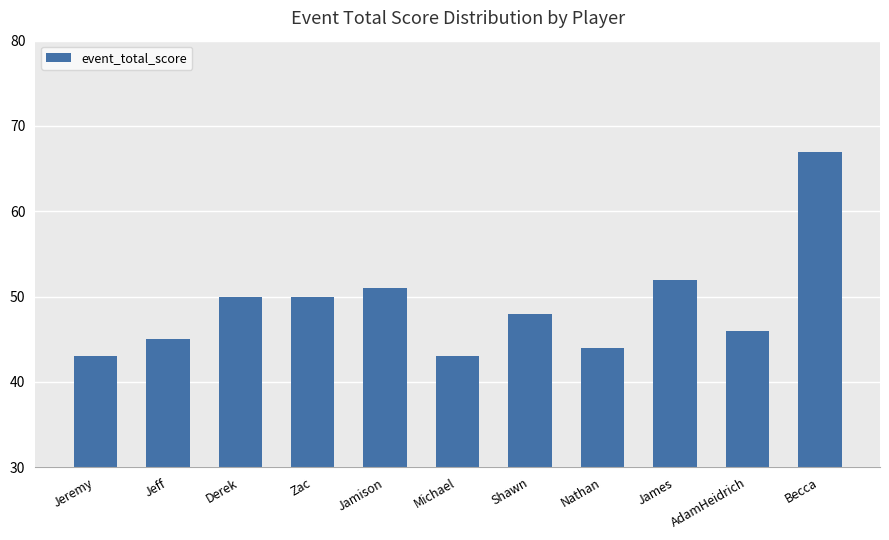

Approximately how many times larger is the value at Jeff compared to Zac?

0.9